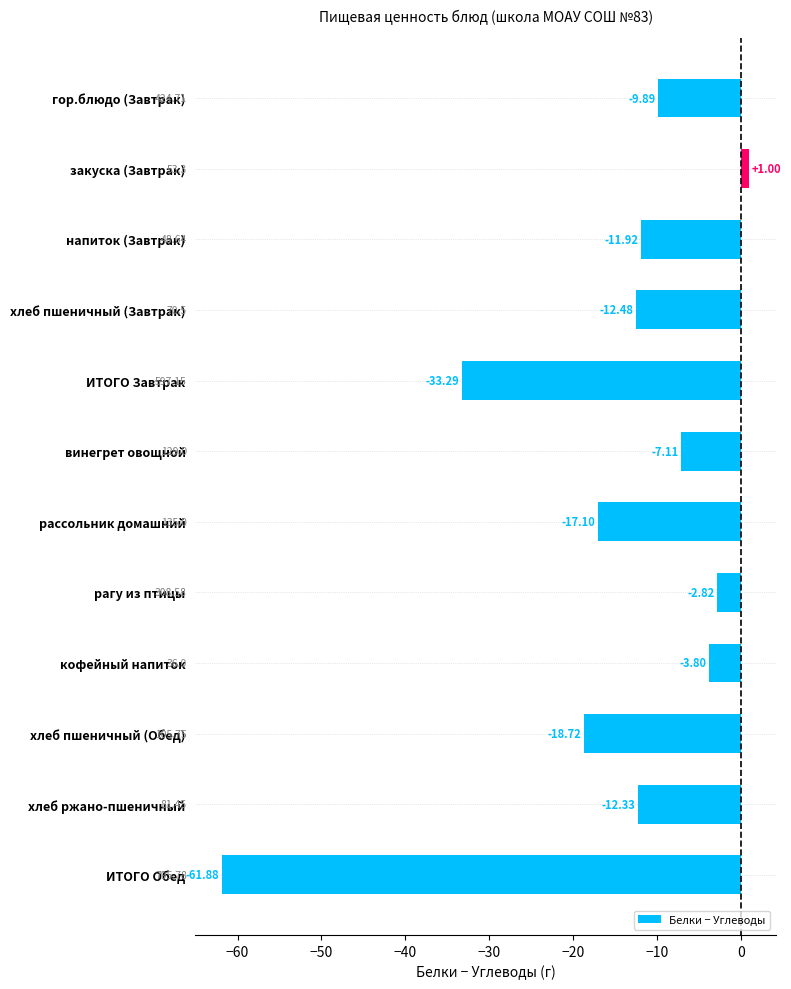

What is the average value?

-15.9